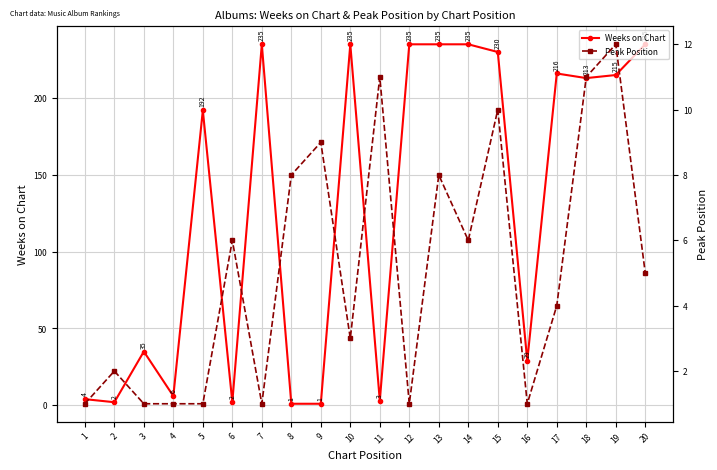

At which category does Peak Position reach its first local peak?

2